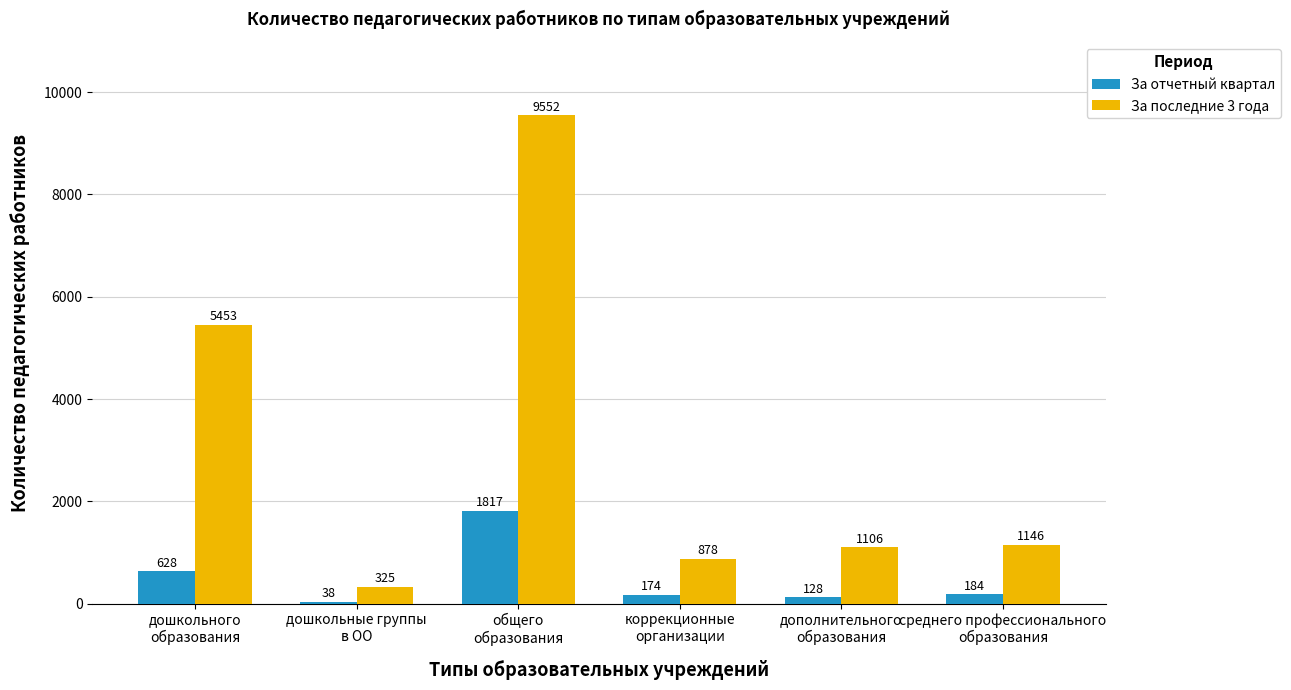

The За последние 3 года series shows 587 at дополнительного
образования. True or false?

False